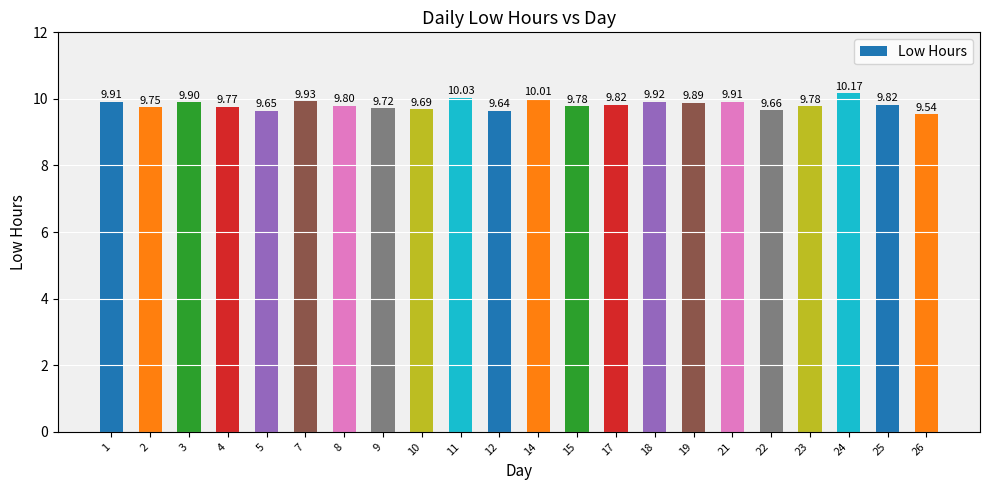

Is it true that the value at 3 is 17.5?

False